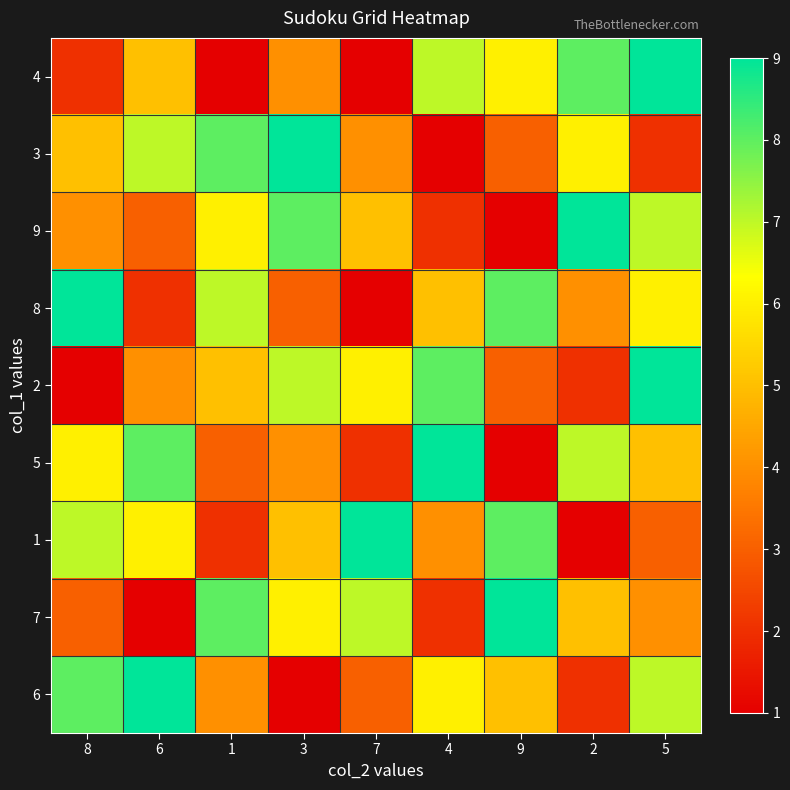

At which category is the sum across all series the highest?

5